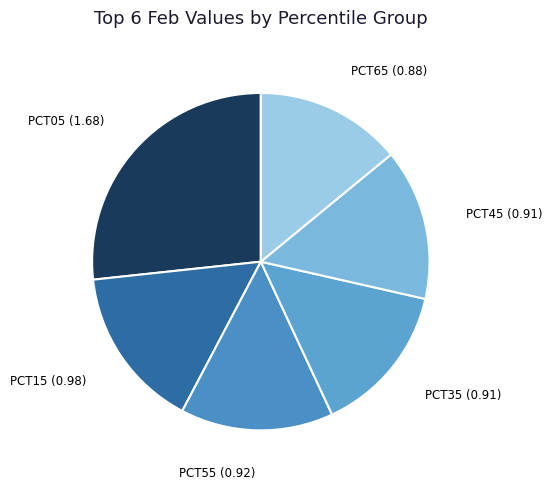

Which category has the biggest portion of the pie?

pct05